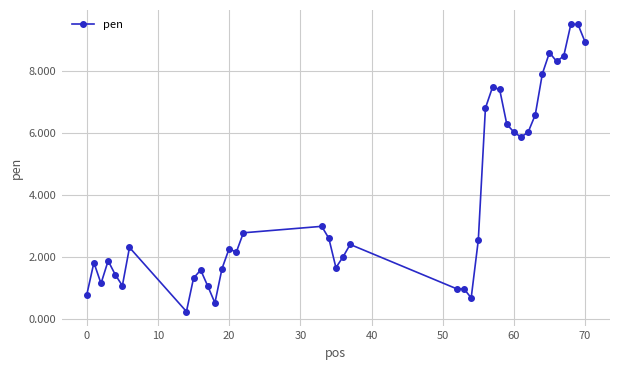

What is the value of the 29th point from the left?

6.3